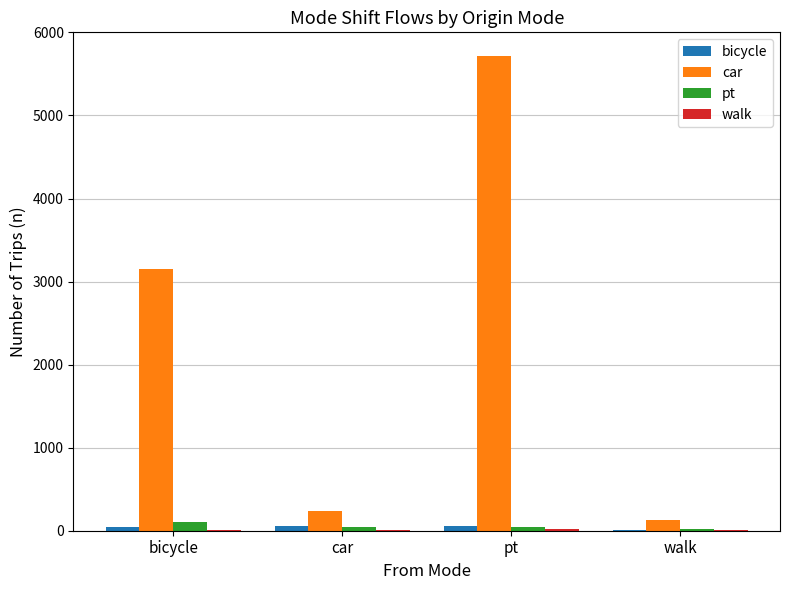

How many categories are shown in the chart?

4